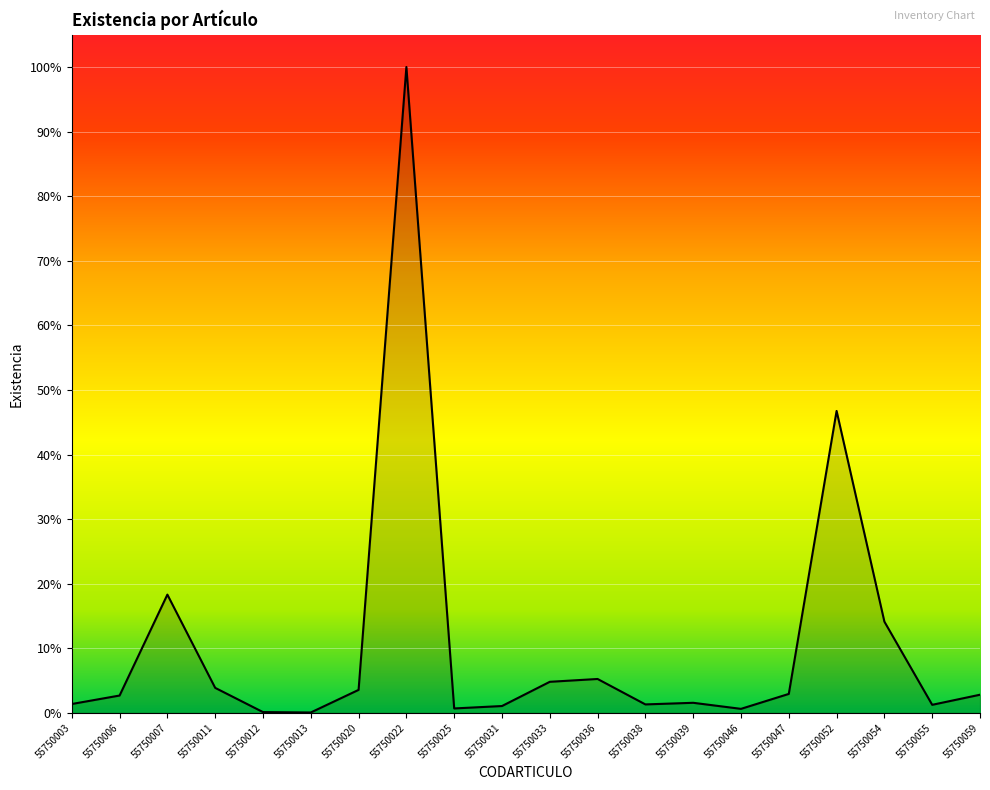

What value does the data have at 55750011, to the nearest 10?

60